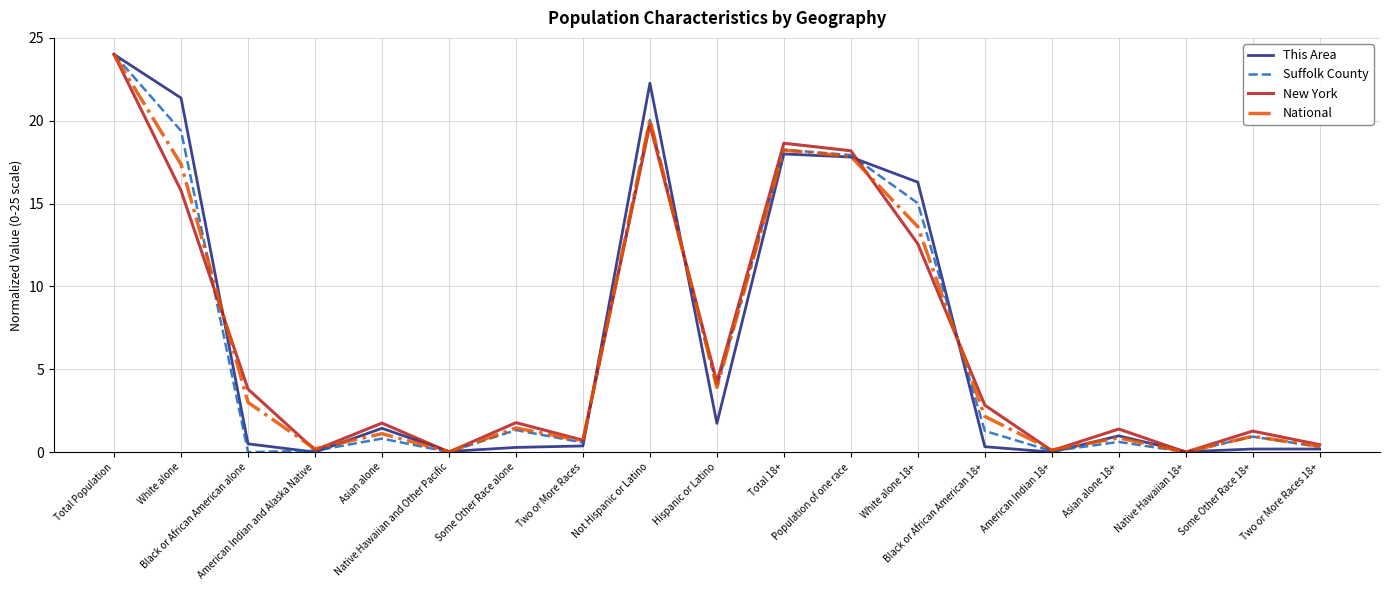

Between Asian alone and Native Hawaiian 18+, which series saw the biggest shift?

New York